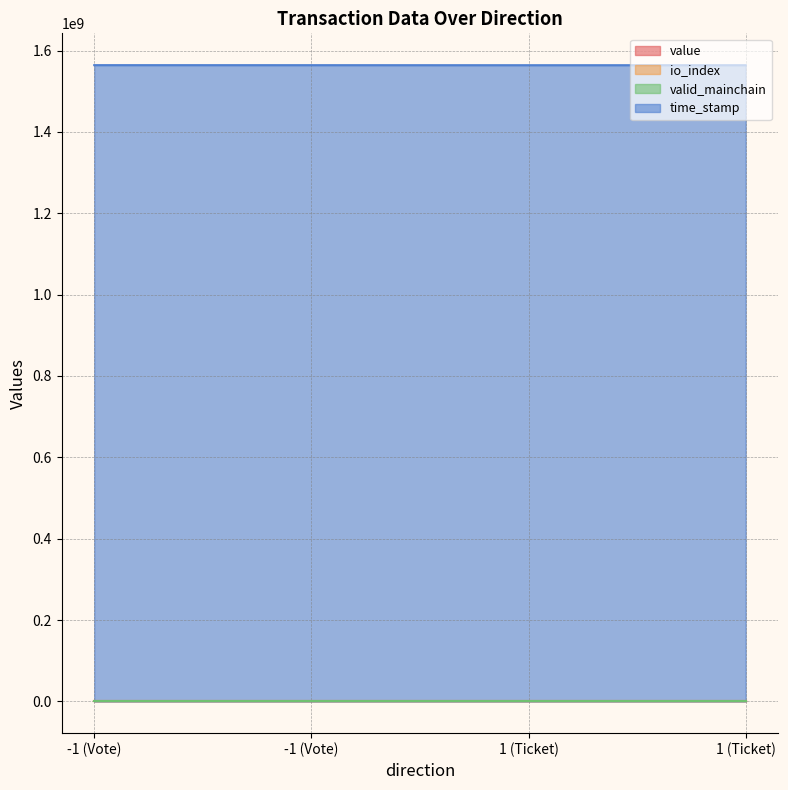

Is it true that time_stamp equals 1563997923 at 1 (Ticket)?

True